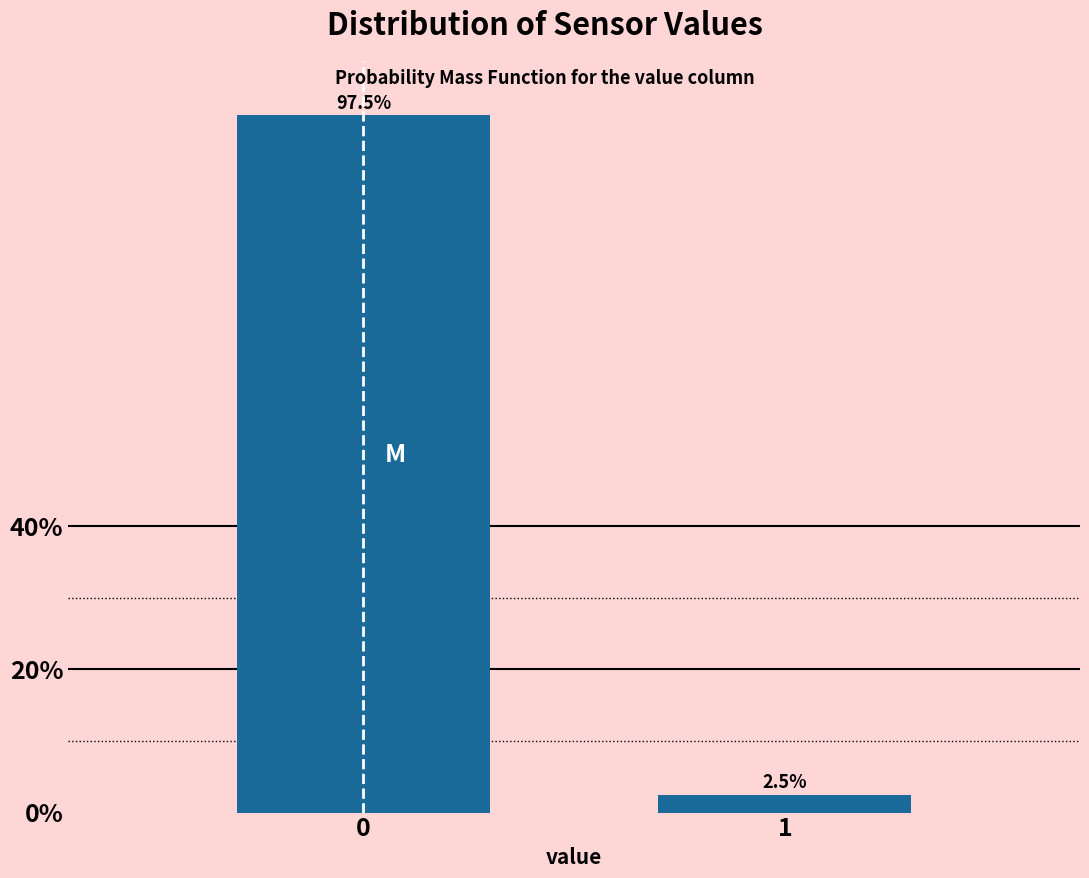

Reading right to left, extract all data points from this chart.

1=2.5	0=97.5